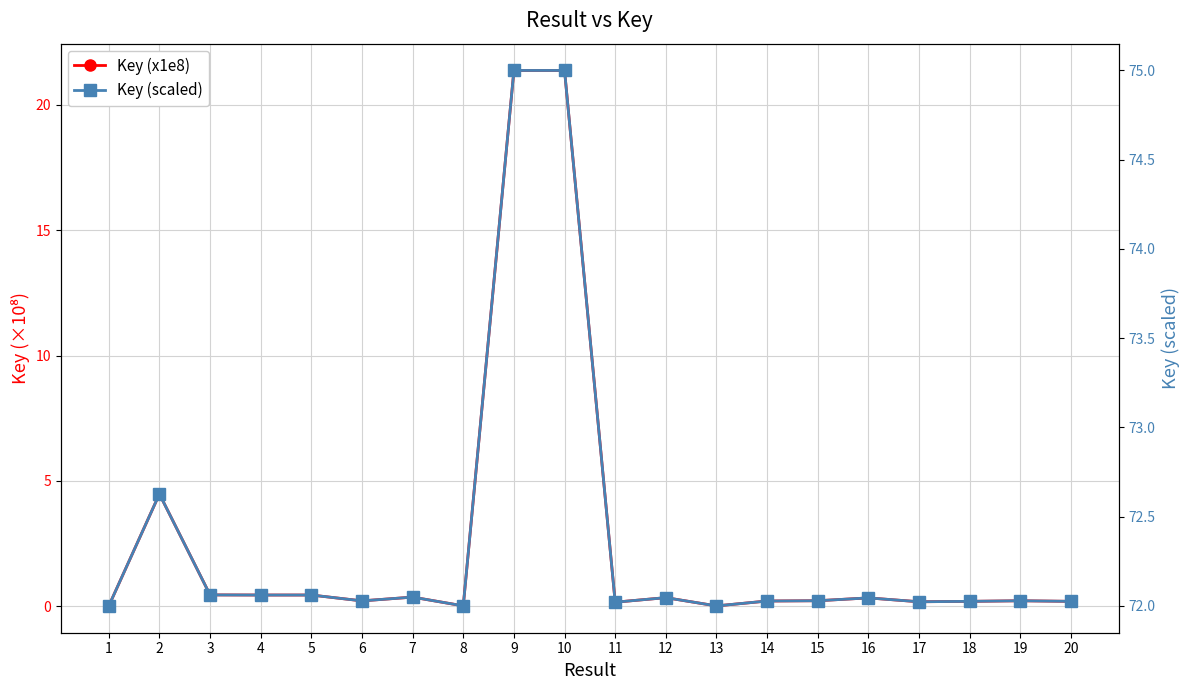

True or false: Key (x1e8) has a value of 0.4 at 4.

True